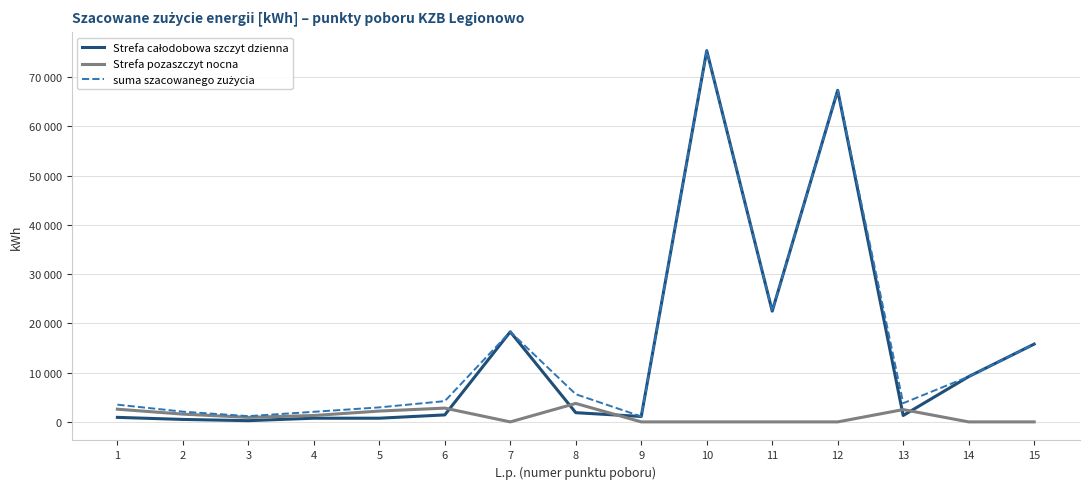

Does the chart have visible grid lines?

Yes